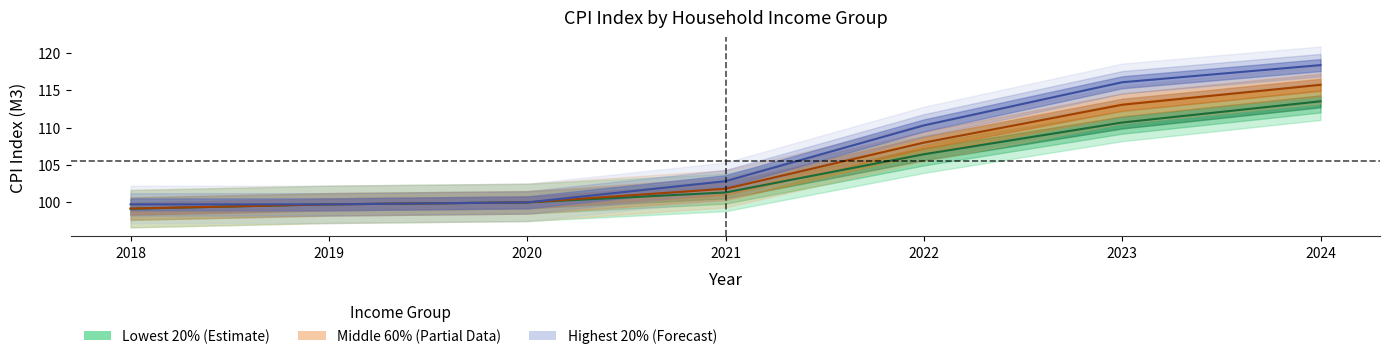

At which label is Lowest 20% closest to 106?

2022